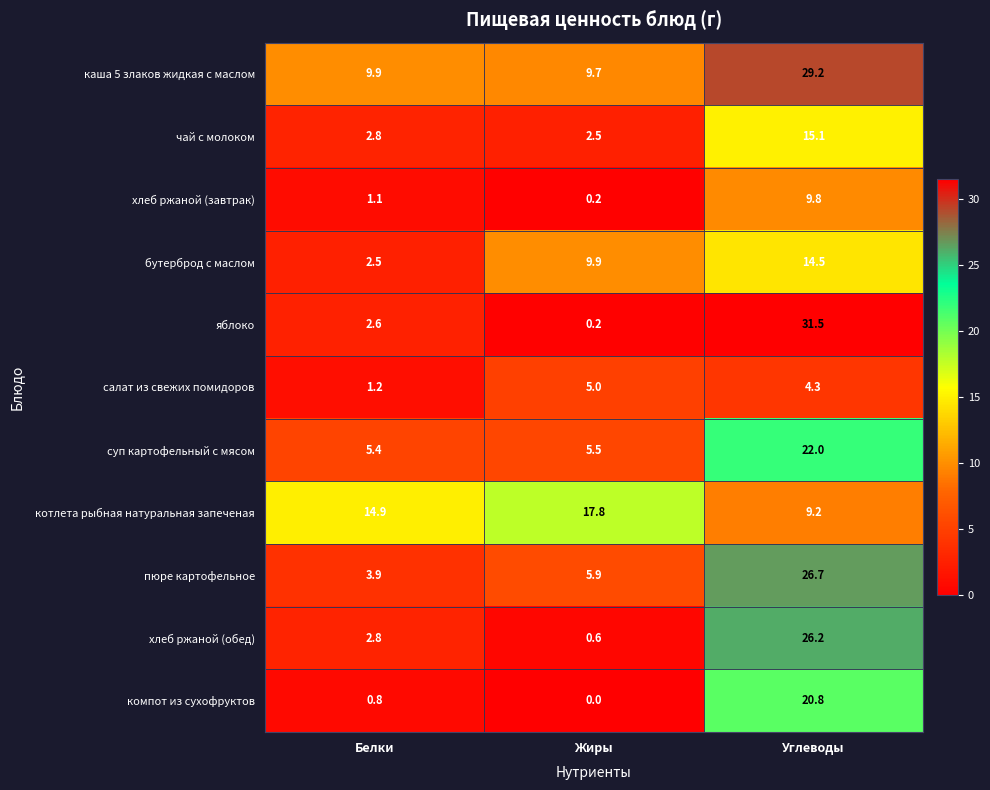

How many values in the хлеб ржаной (обед) series are below 2?

1